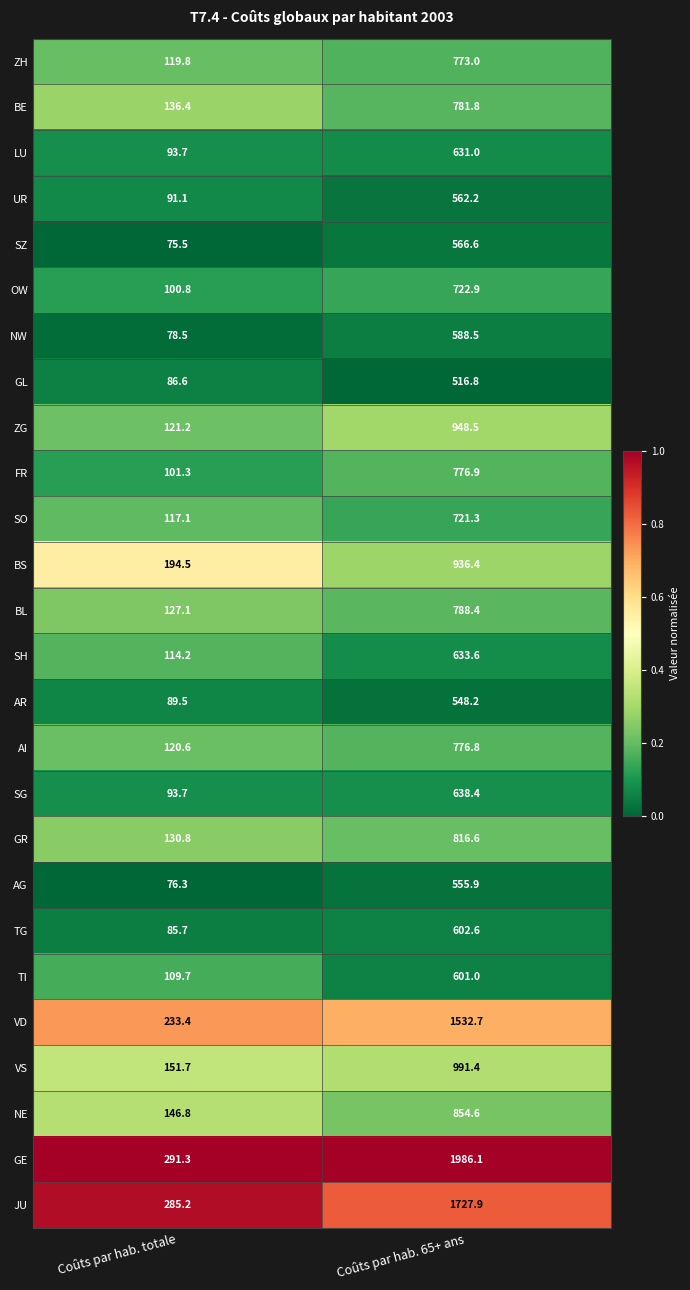

Rank the series by their maximum value, from highest to lowest.

GE, JU, VD, VS, ZG, BS, NE, GR, BL, BE, FR, AI, ZH, OW, SO, SG, SH, LU, TG, TI, NW, SZ, UR, AG, AR, GL